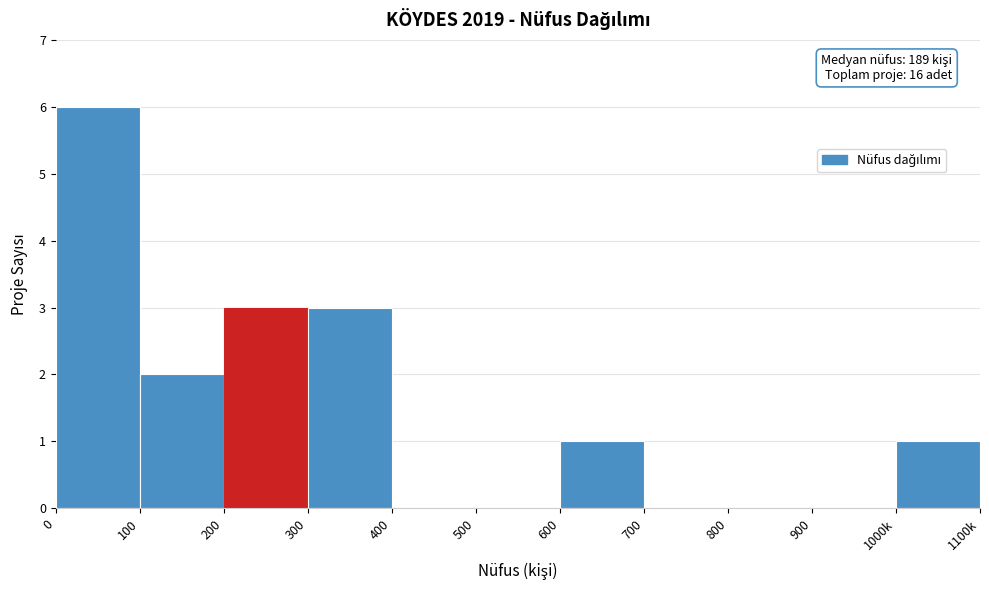

Reading left to right, list all the values displayed in this chart.

0=6	100=2	200=3	300=3	400=0	500=0	600=1	700=0	800=0	900=0	1000k=1